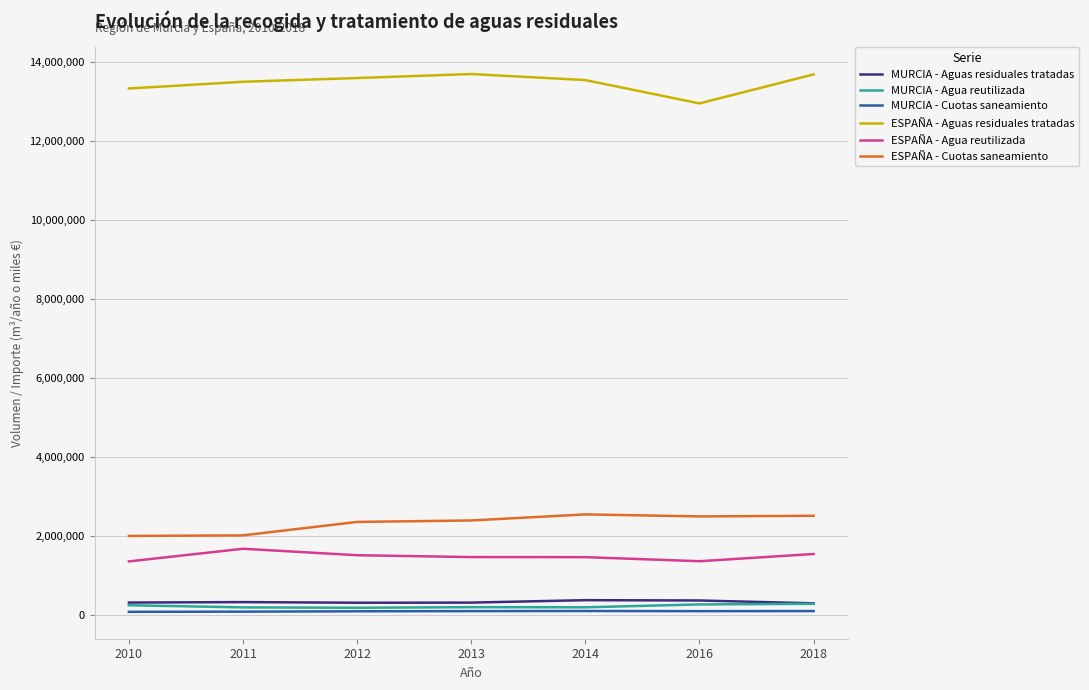

What is the sum of all MURCIA - Aguas residuales tratadas values?

2223305